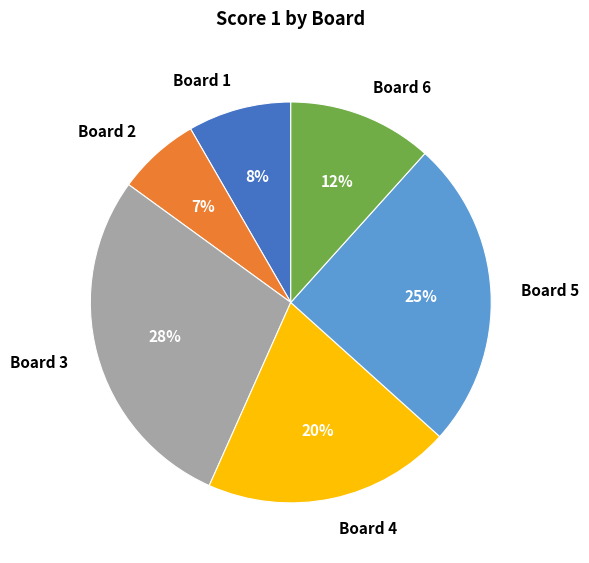

Which slice is the smallest?

Board 2